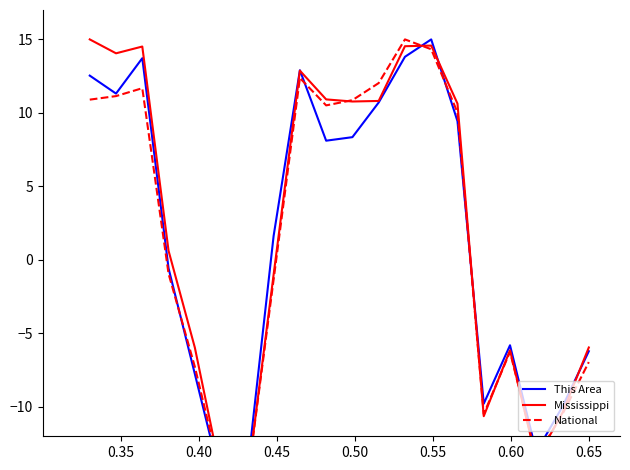

What are all the series names shown in the legend?

This Area, Mississippi, National